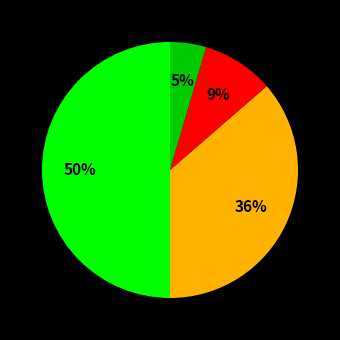

To the nearest percent, what is the difference between the largest and smallest slice percentages?

45%